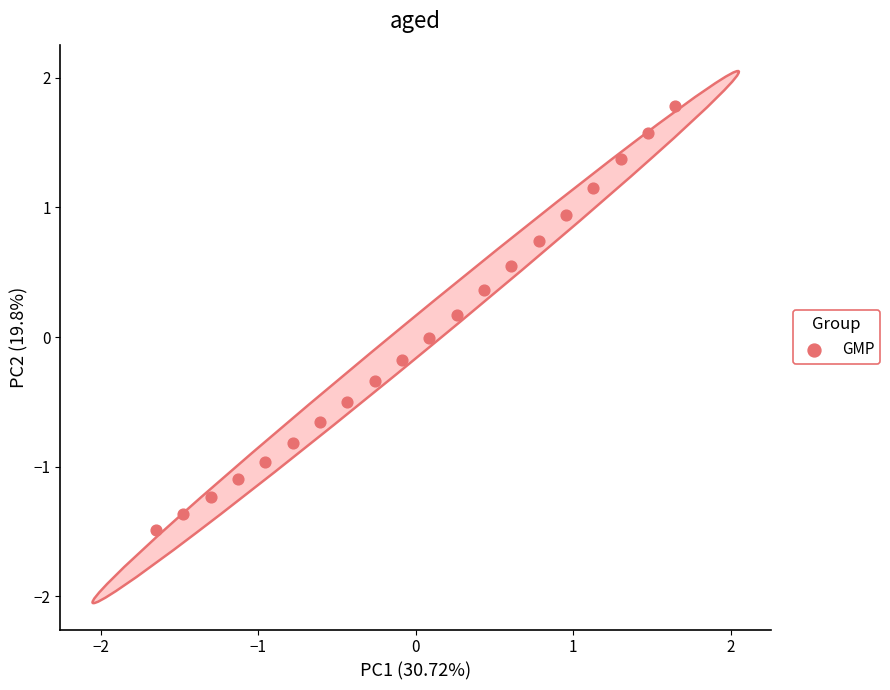

What is the range of Y values (max minus min)?

3.3